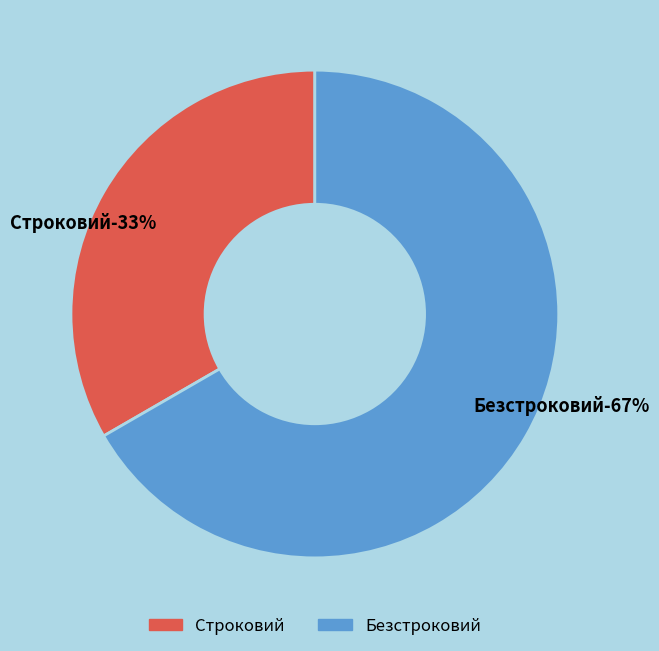

What is the smallest slice in the pie chart?

Строковий